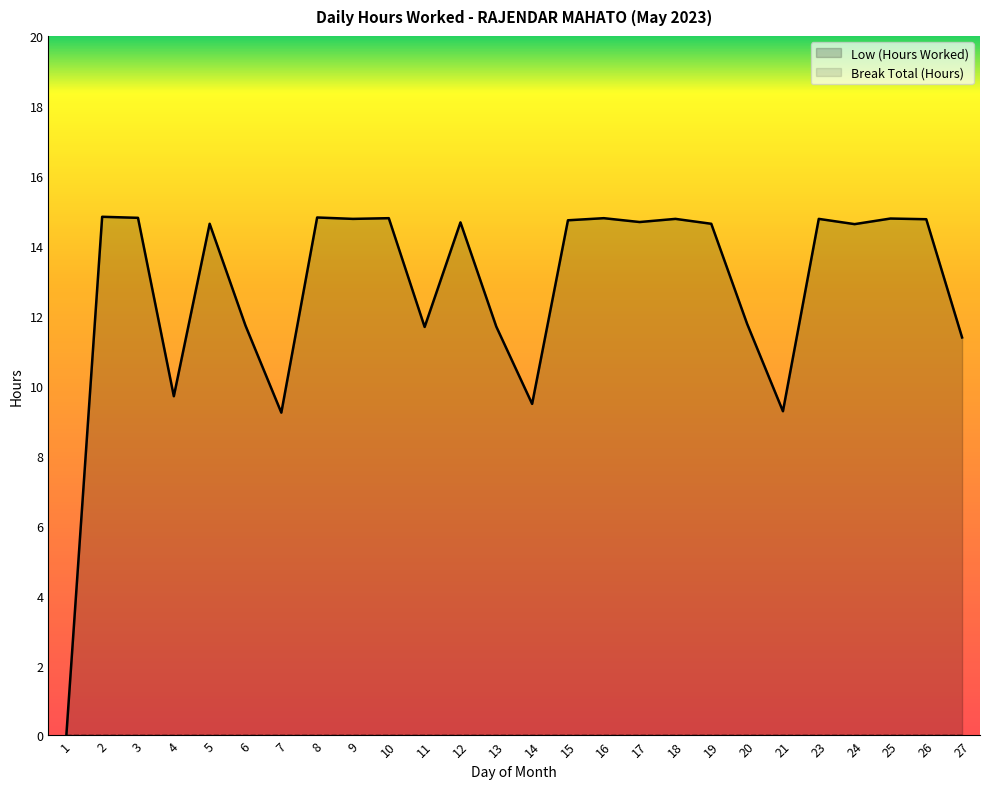

How many values are below 14?

10